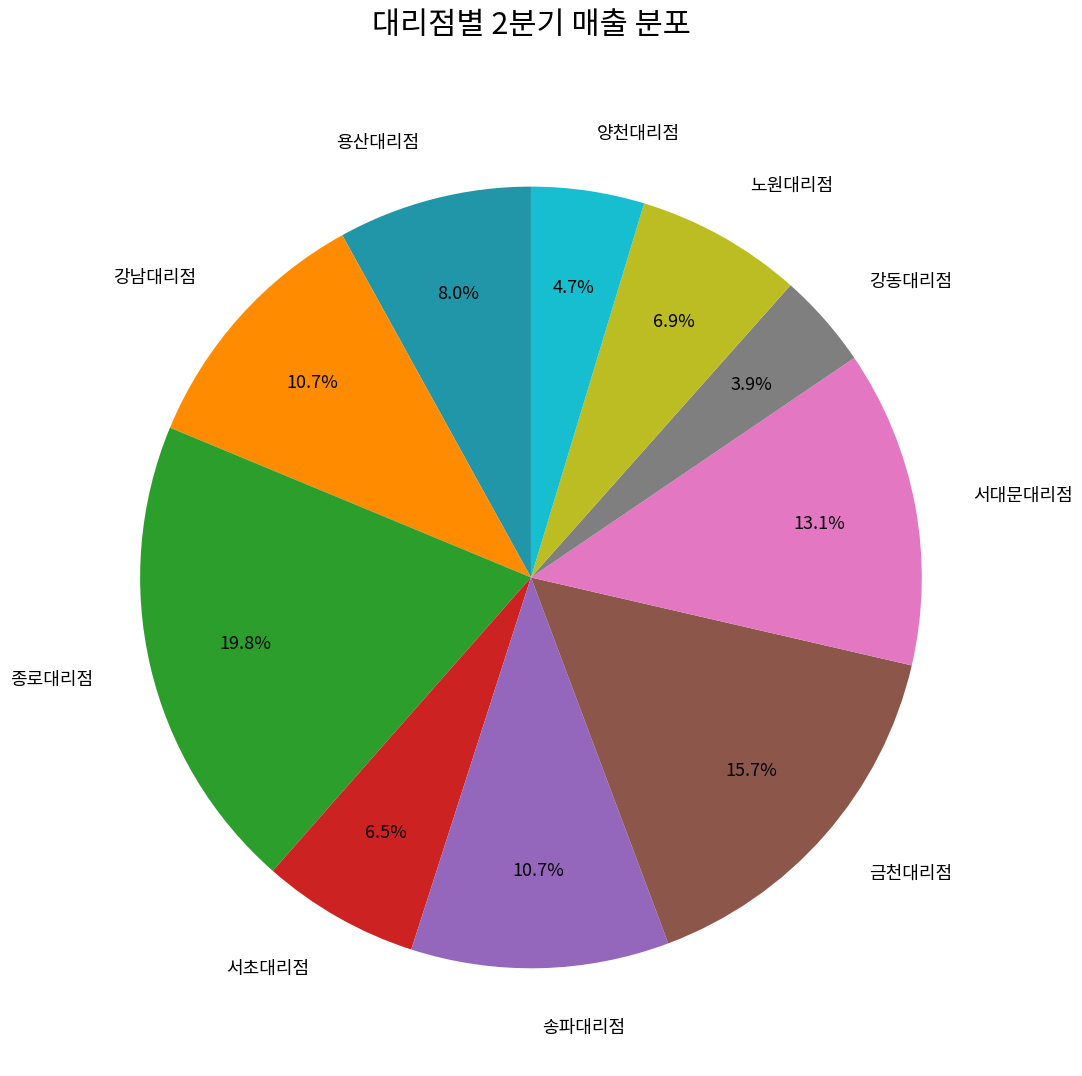

How many slices are in this pie chart?

10